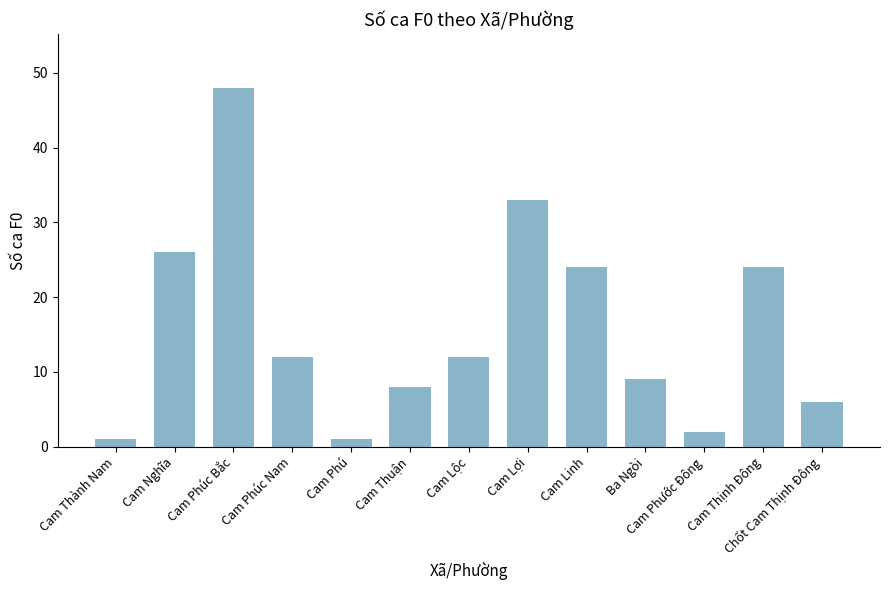

At which category does the chart reach its peak across all series?

Cam Phúc Bắc